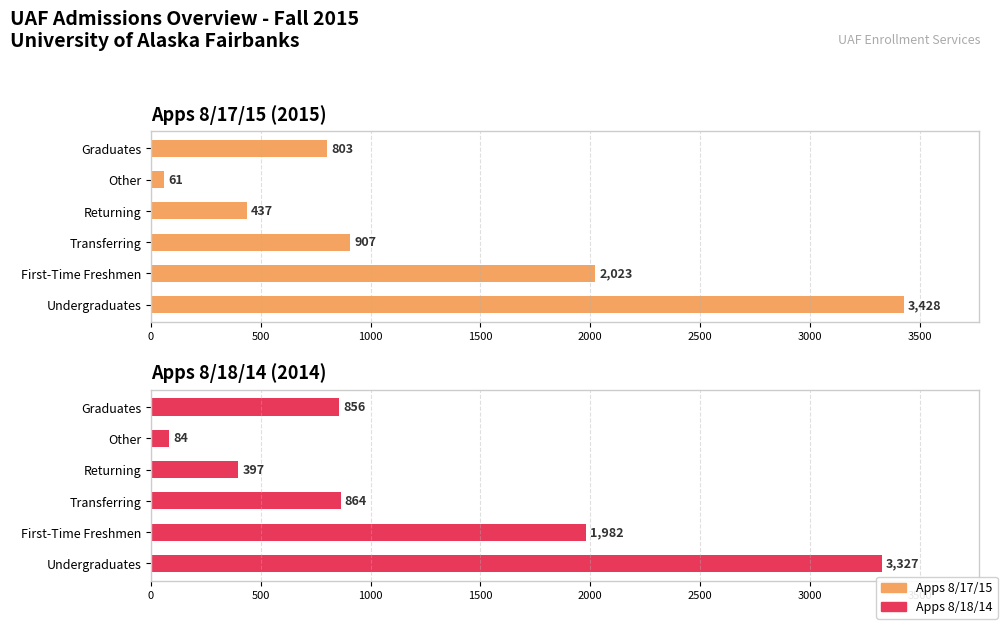

What are all the series names shown in the legend?

Apps 8/17/15, Apps 8/18/14